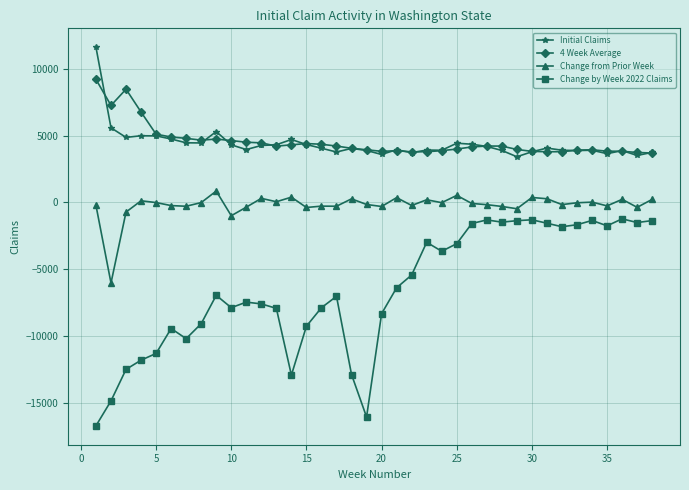

At how many categories does at least one series exceed 2790?

38